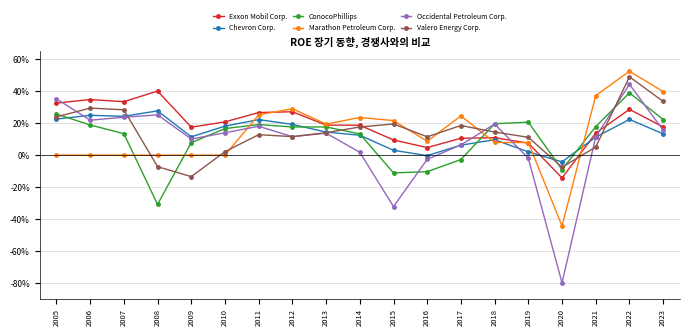

What is the difference between the maximum and minimum values in the Marathon Petroleum Corp. series?

1.0